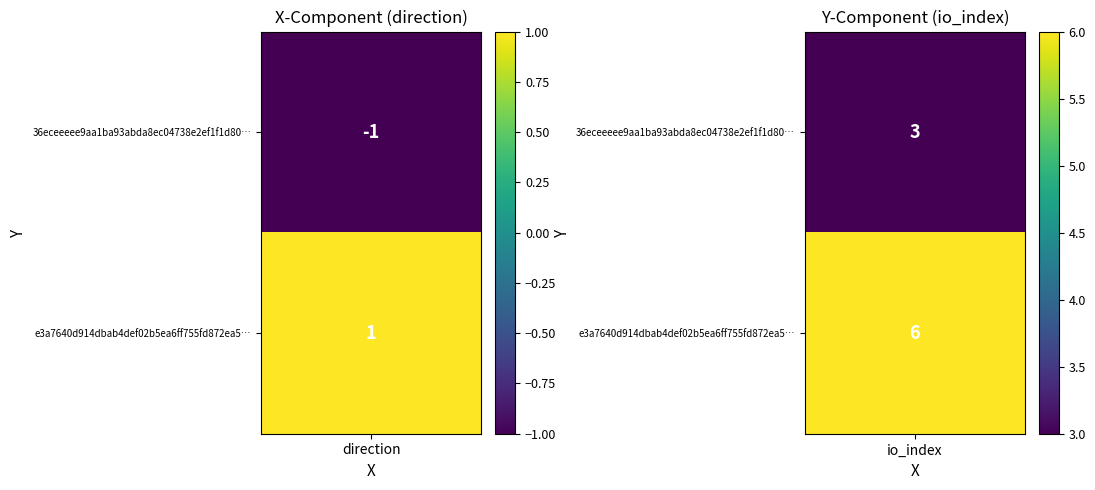

True or false: 36eceeeee9aa1ba93abda8ec04738e2ef1f1d80 has a value of -1 at -1.

True